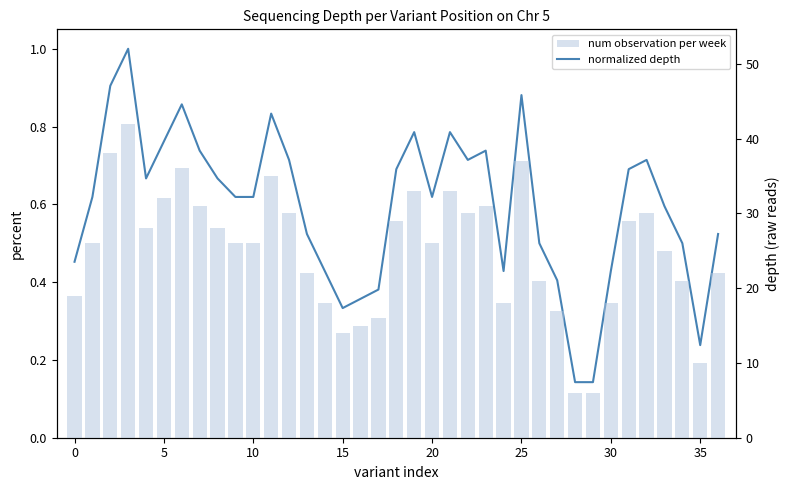

Which series has the widest spread of values?

num observation per week